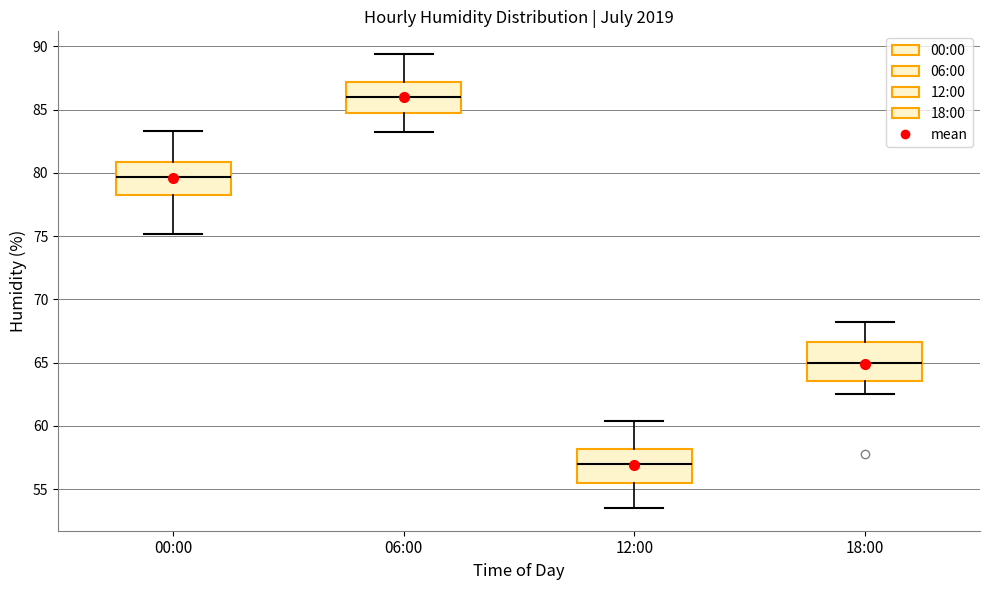

Reading left to right, transcribe this box plot: for each box, give where its median line is, the range the box spans, and where its two whiskers end, as read against the y-axis. The values are not printed on the chart, so give them approximately, as read against the axis.

00:00: median 79.5, box 78.0 to 81.0, whiskers 75.0 to 83.5
06:00: median 86.0, box 85.0 to 87.0, whiskers 83.0 to 89.5
12:00: median 57.0, box 55.5 to 58.0, whiskers 53.5 to 60.5
18:00: median 65.0, box 63.5 to 66.5, whiskers 62.5 to 68.0